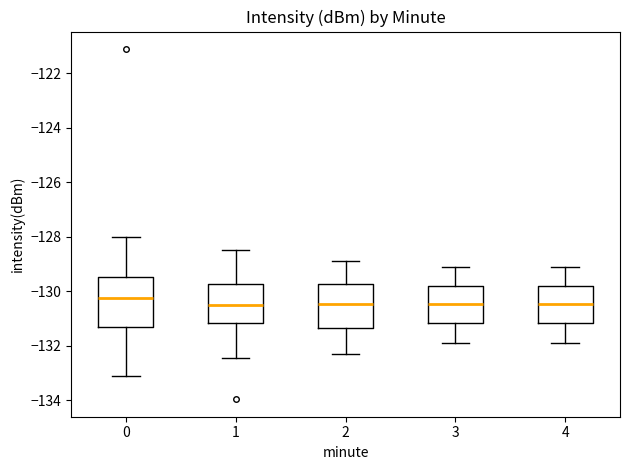

Reading left to right, transcribe this box plot: for each box, give where its median line is, the range the box spans, and where its two whiskers end, as read against the y-axis. The values are not printed on the chart, so give them approximately, as read against the axis.

0: median -130.2, box -131.4 to -129.4, whiskers -133.0 to -128.0
1: median -130.4, box -131.2 to -129.8, whiskers -132.4 to -128.4
2: median -130.4, box -131.4 to -129.8, whiskers -132.2 to -128.8
3: median -130.4, box -131.2 to -129.8, whiskers -131.8 to -129.0
4: median -130.4, box -131.2 to -129.8, whiskers -131.8 to -129.0